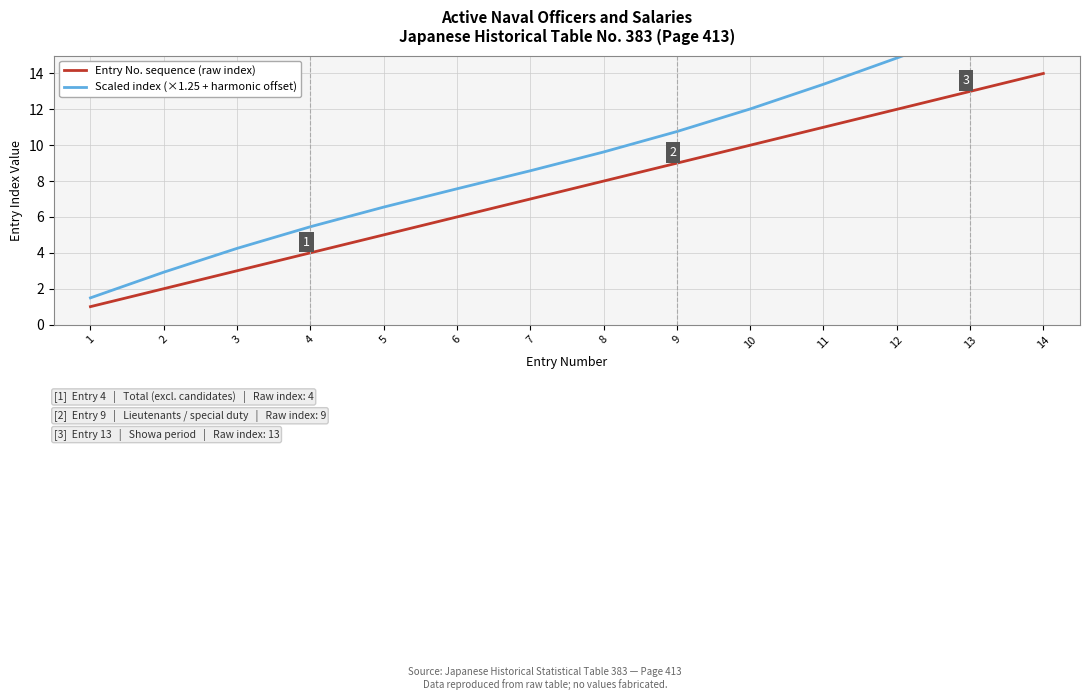

What is the difference between the Scaled index (×1.25 + harmonic offset) values at 7 and 2?

5.7